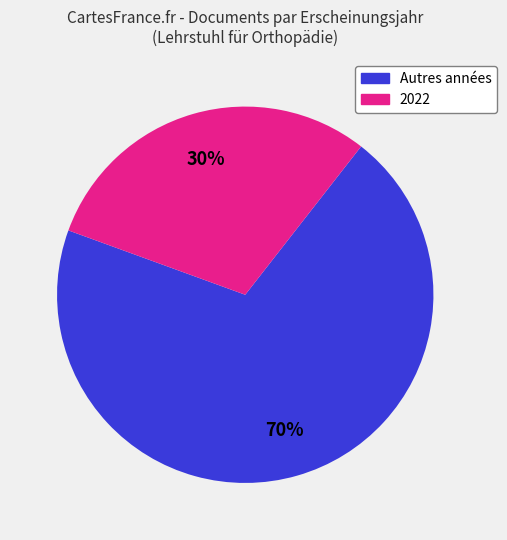

Which category has the biggest portion of the pie?

Autres années